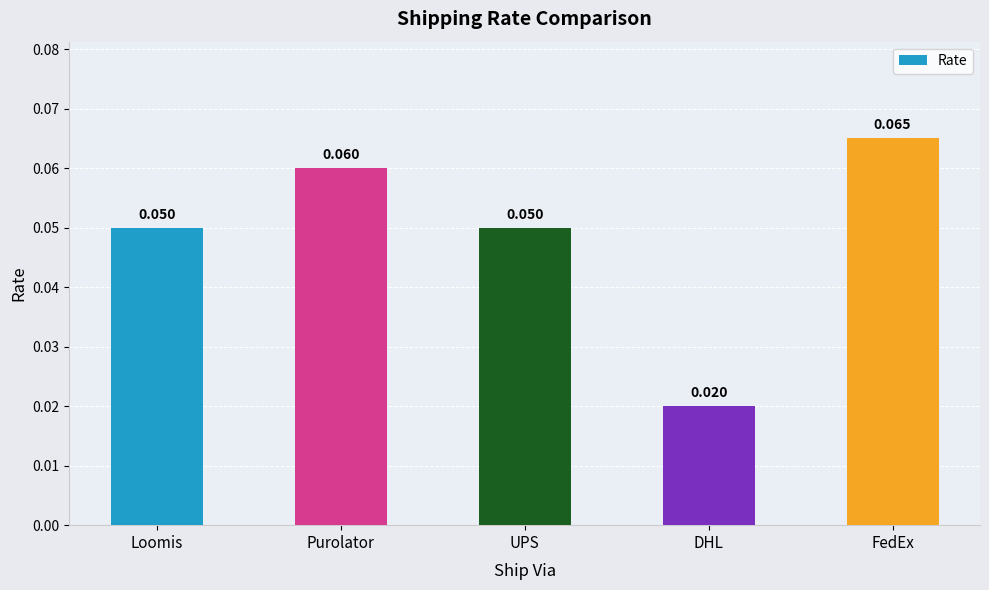

Where is the data nearest to the value 0?

DHL